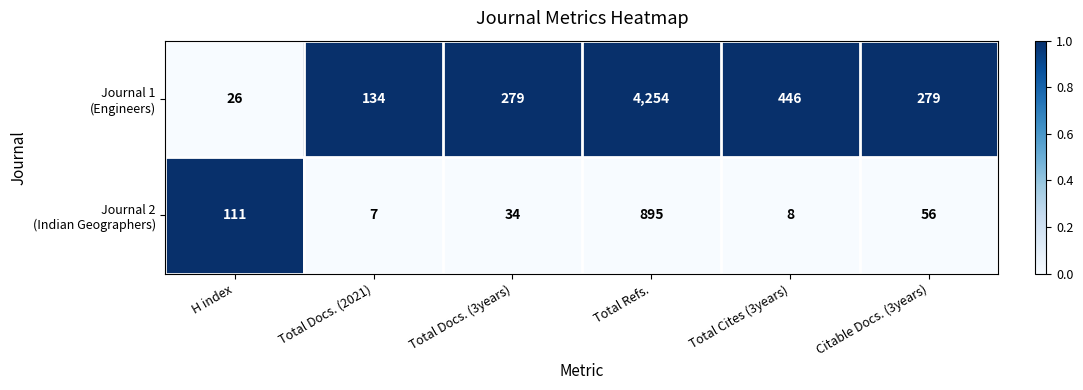

What is the maximum value shown in the chart?

4254